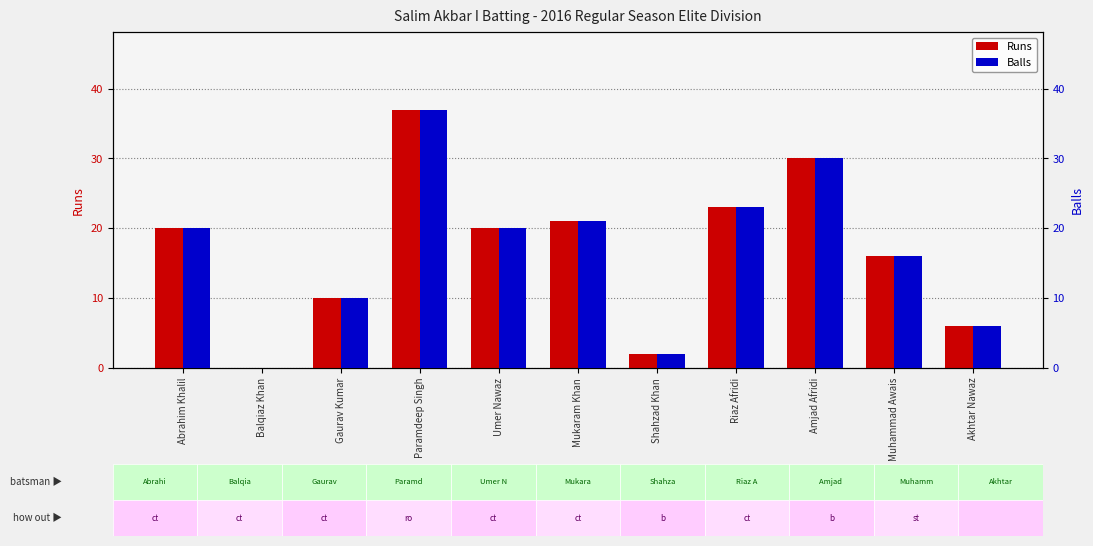

At which label does Balls reach its peak?

Paramdeep Singh